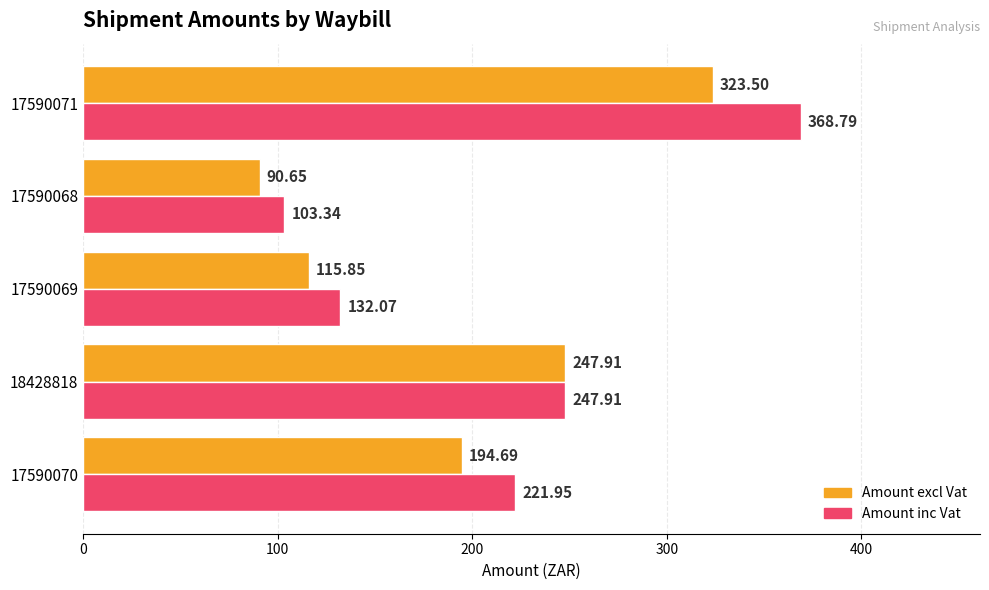

At which category is the sum across all series the highest?

17590071